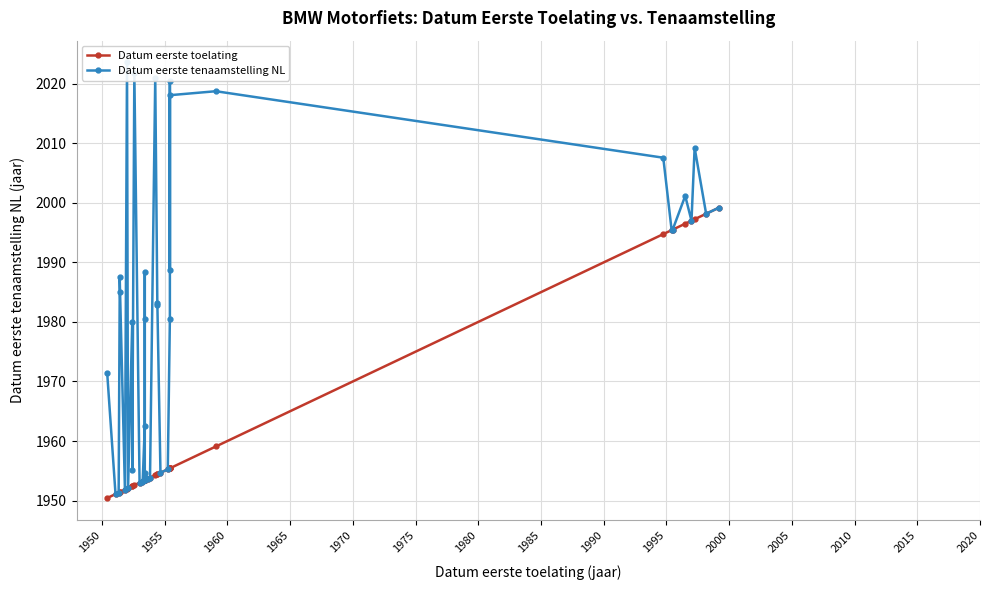

The Datum eerste toelating series shows 3401.3 at 26. True or false?

False